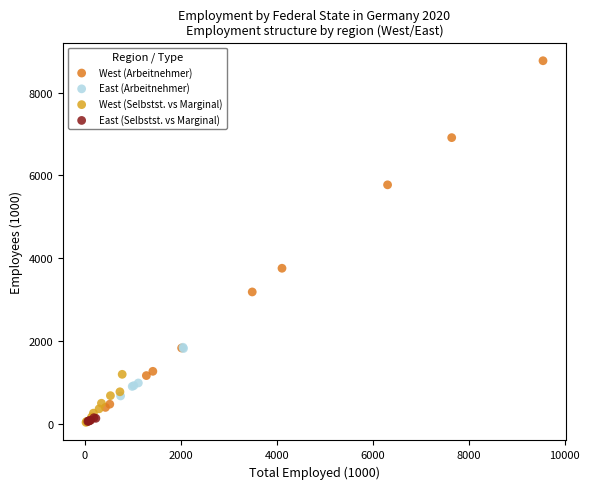

Which series contains the highest Y value?

West (Arbeitnehmer)